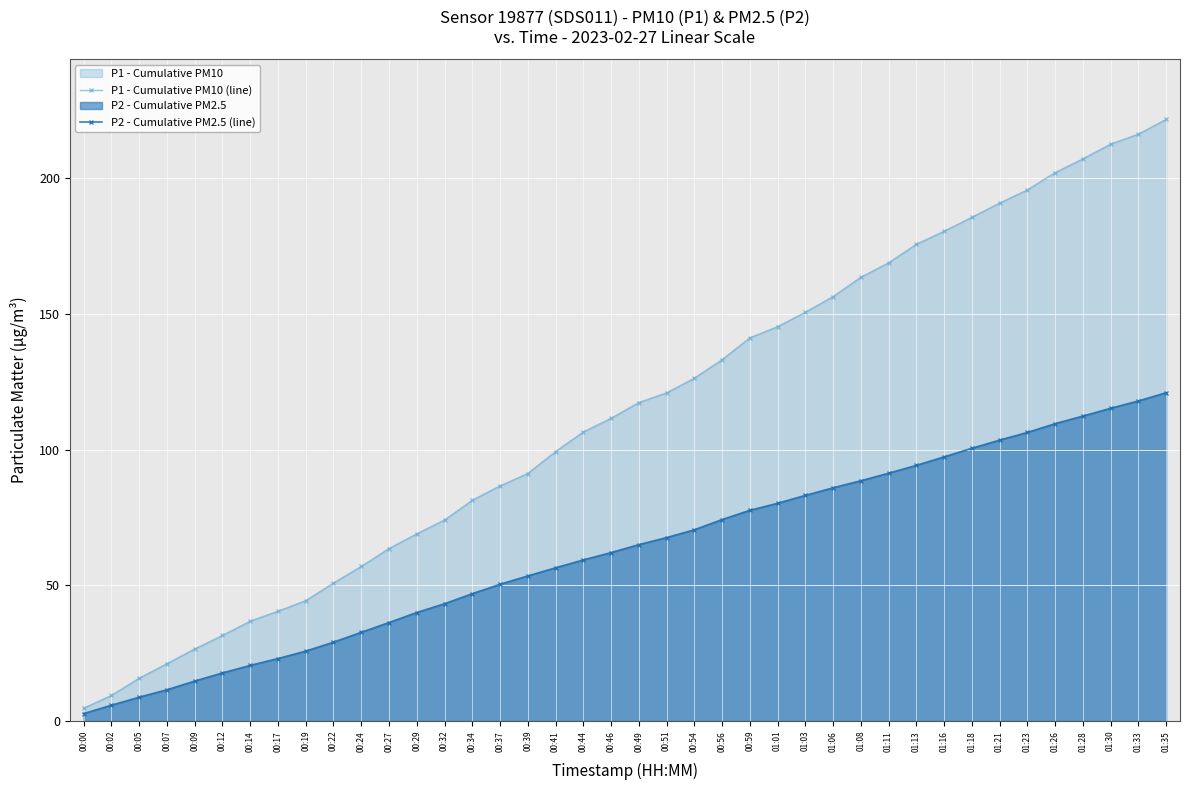

What is the sum of all P1 - Cumulative PM10 (line) values?

4533.2